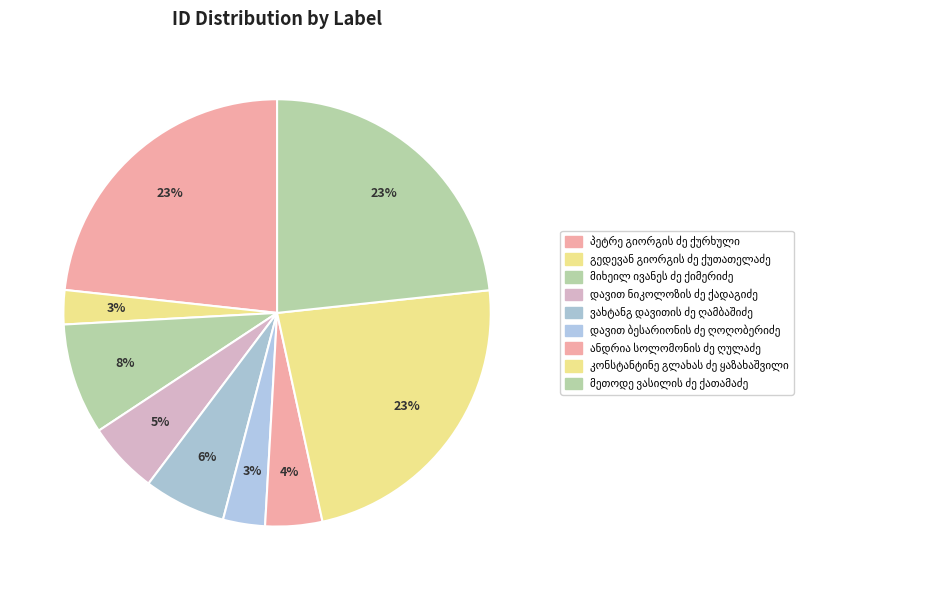

Which category has the biggest portion of the pie?

მეთოდე ვასილის ძე ქათამაძე